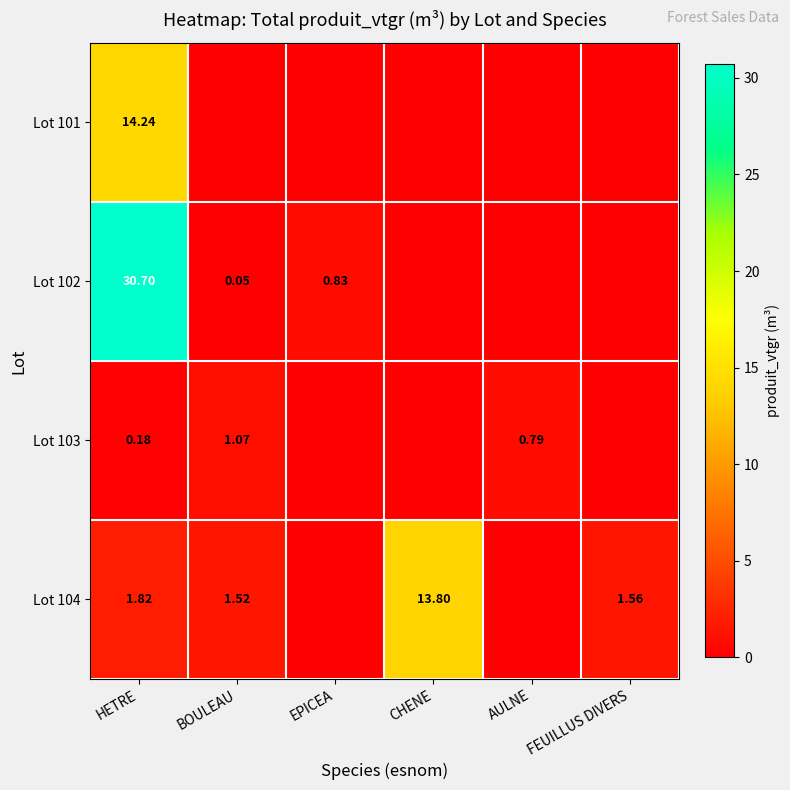

What is the sum of the Lot 104 values at AULNE and BOULEAU?

1.5